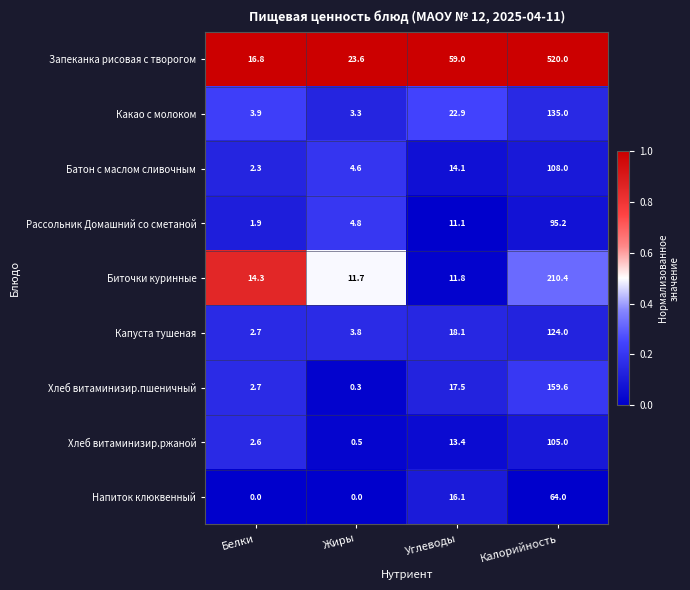

What is the total value across all series at Калорийность?

1521.2